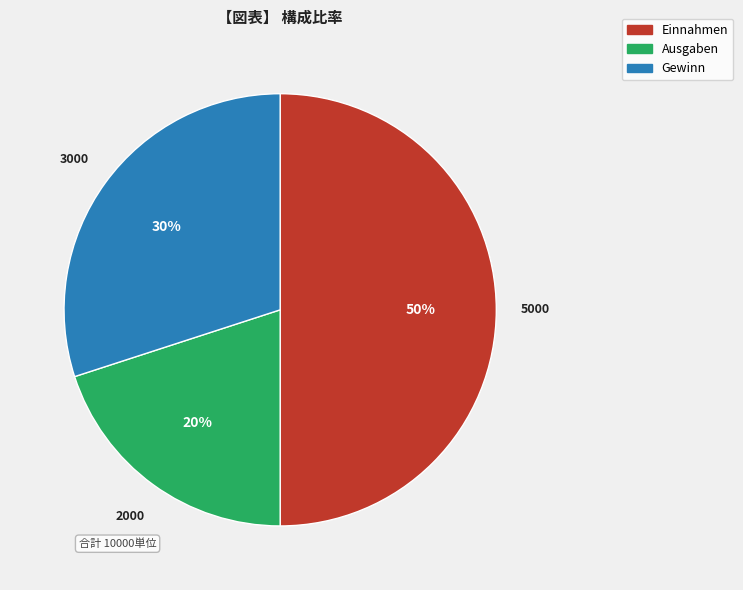

Count the number of slices in the pie.

3